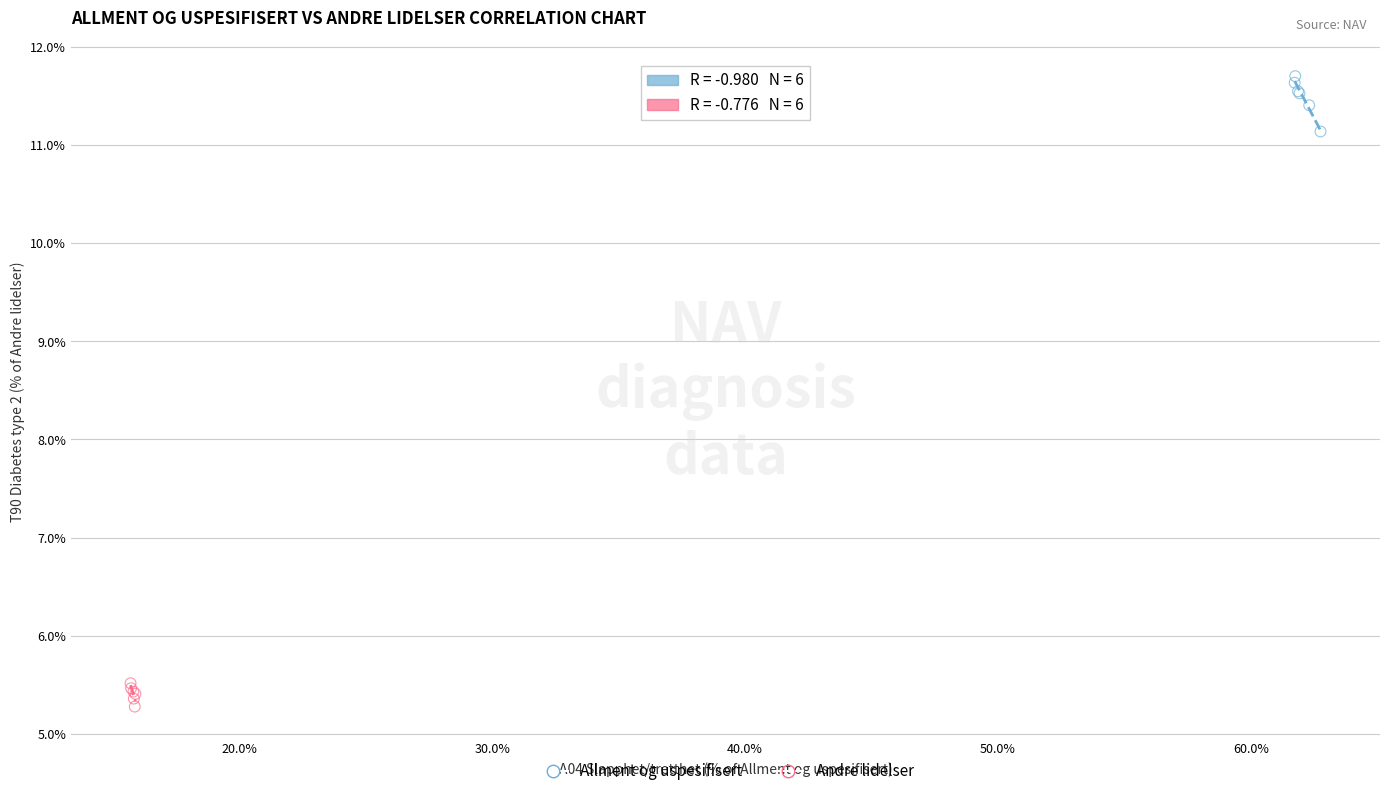

Which series contains the lowest Y value?

Andre lidelser